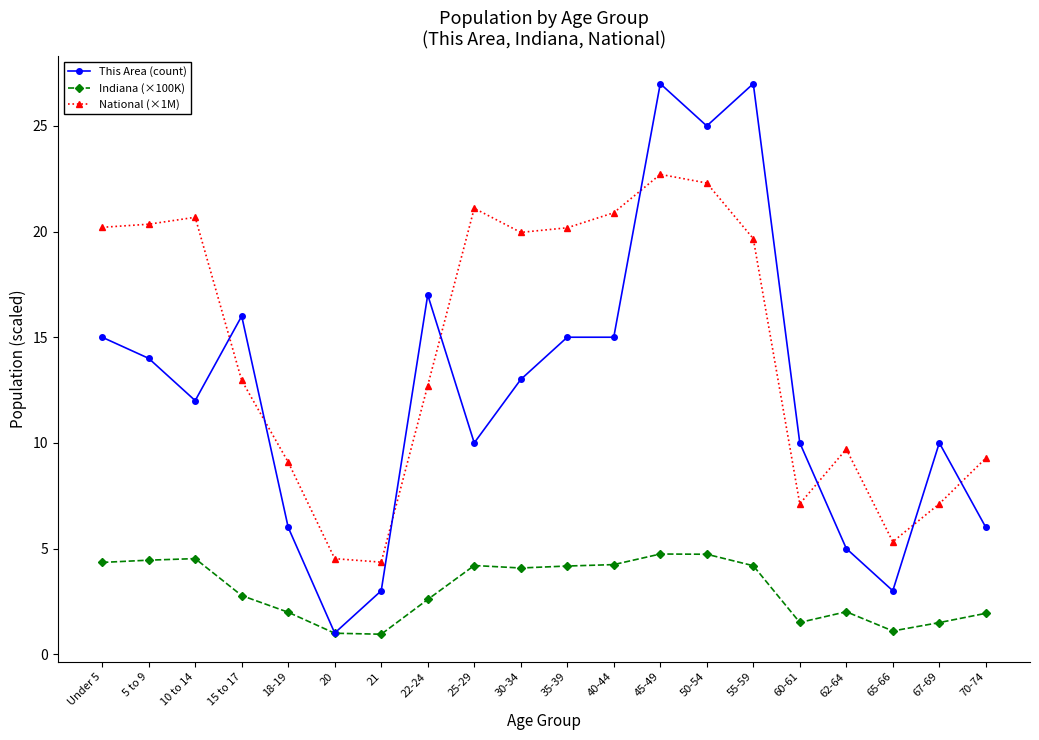

Does the chart display data point markers on the line(s)?

Yes